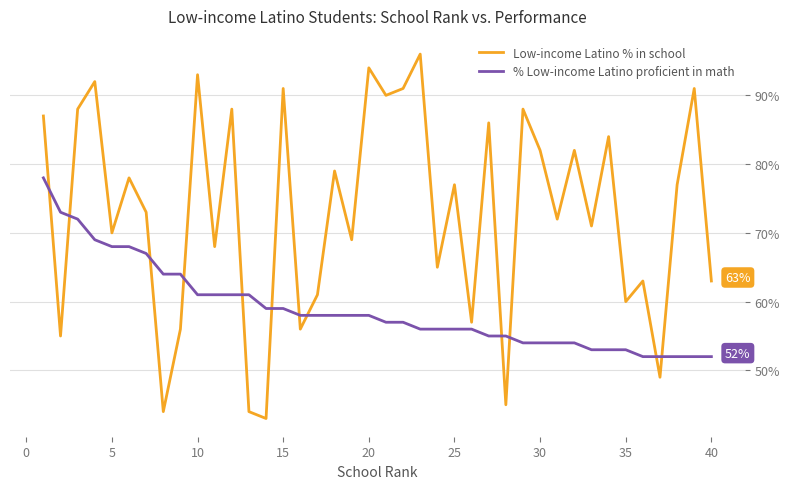

In Low-income Latino % in school, how many points are higher than both neighbors (excluding endpoints)?

15